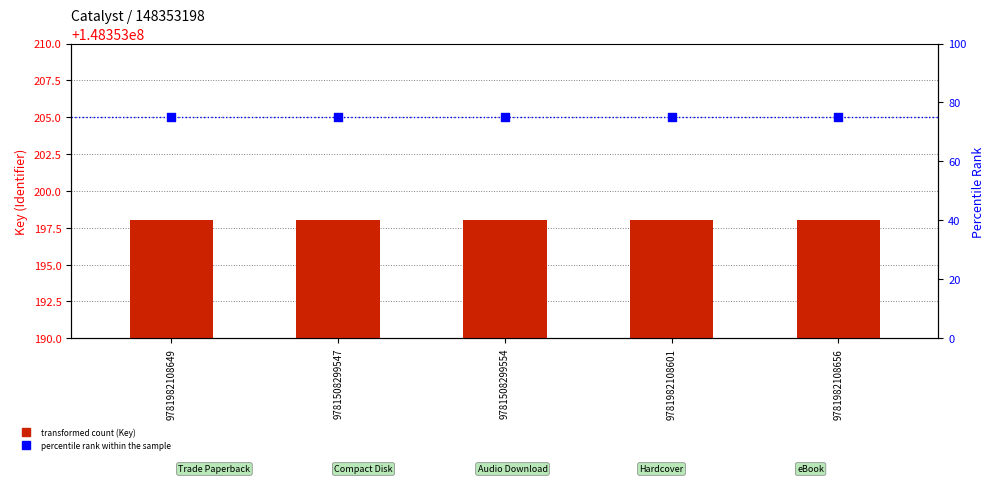

Which series has the largest total across all categories?

Key